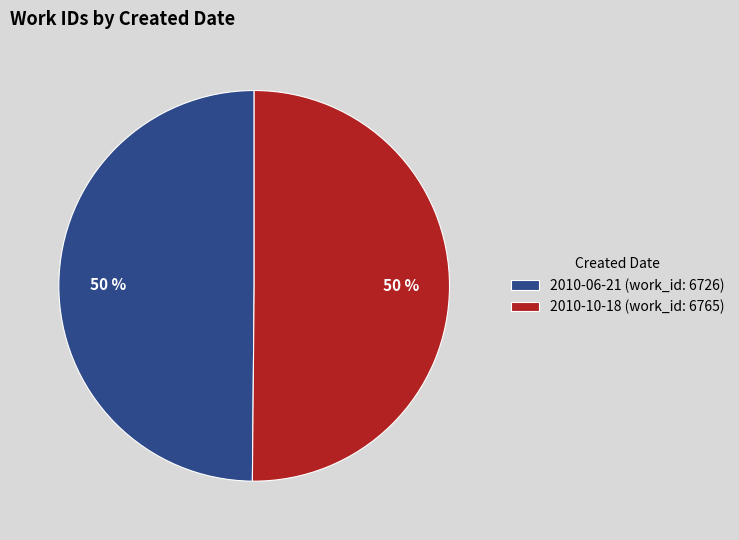

True or false: 2010-06-21 accounts for 50% of the total.

True